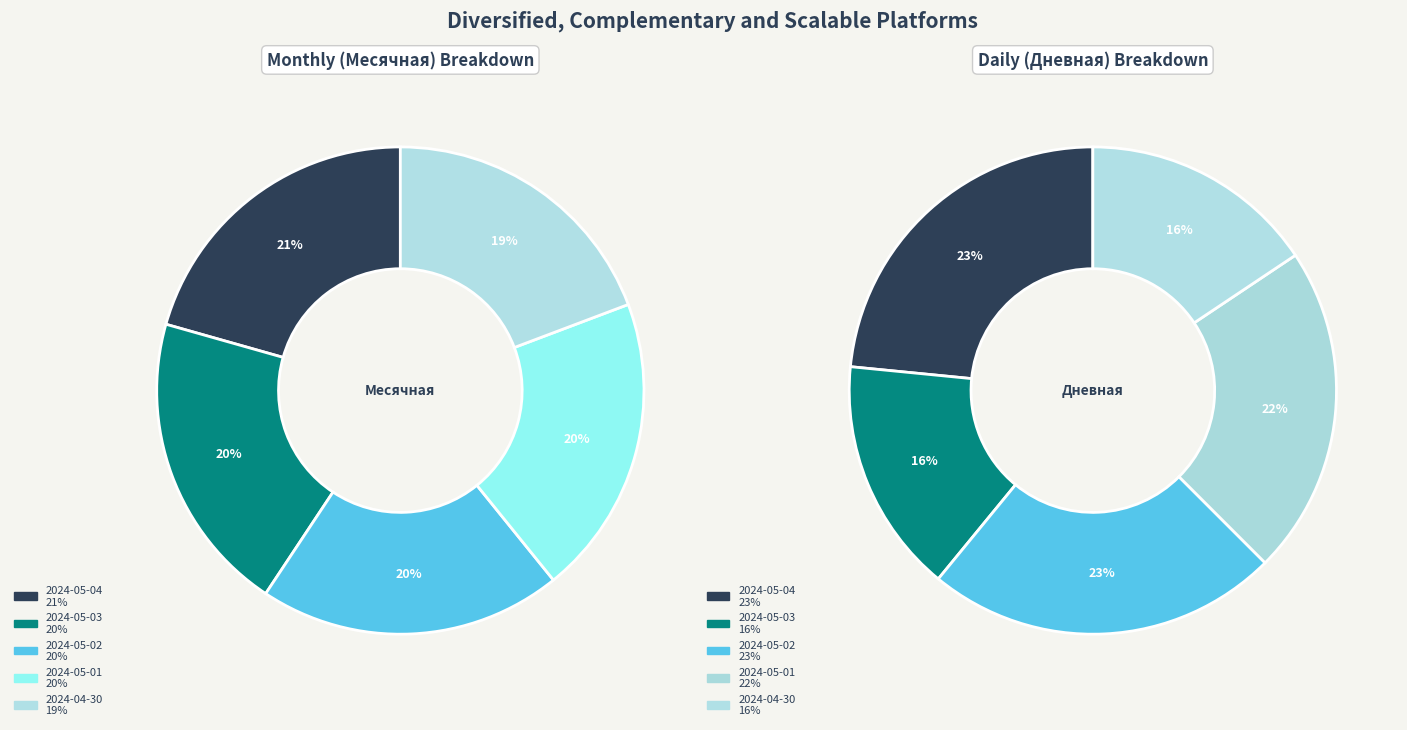

How many segments does this pie chart have?

10